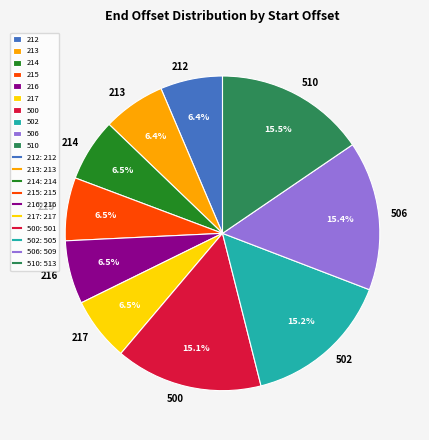

Does 510 represent more than half of the total?

No